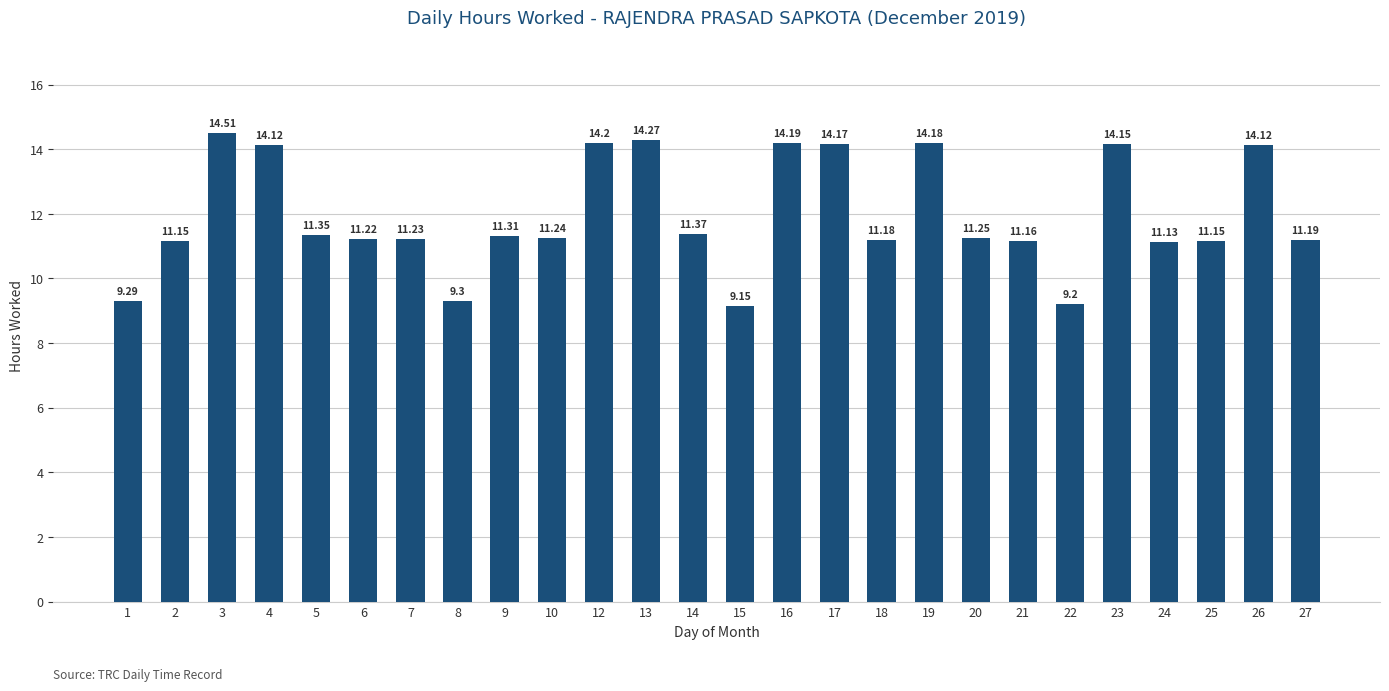

What is the change in value from 1 to 19?

+4.9